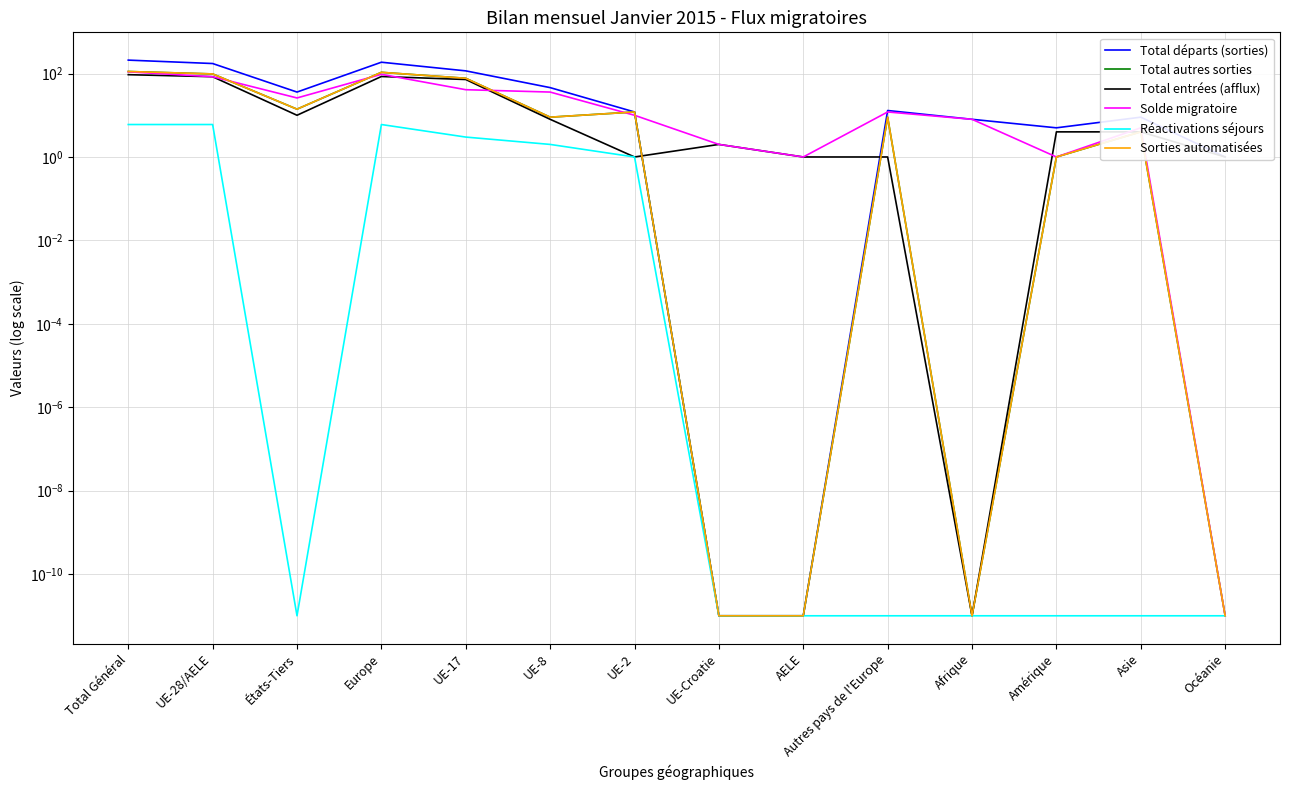

Reading left to right, list all the values displayed in this chart.

Total départs (sorties): Total Général=210.0	UE-28/AELE=174.0	États-Tiers=36.0	Europe=187.0	UE-17=116.0	UE-8=46.0	UE-2=12.0	UE-Croatie=0.0	AELE=0.0	Autres pays de l'Europe=13.0	Afrique=8.0	Amérique=5.0	Asie=9.0	Océanie=1.0
Total autres sorties: Total Général=112.0	UE-28/AELE=98.0	États-Tiers=14.0	Europe=107.0	UE-17=77.0	UE-8=9.0	UE-2=12.0	UE-Croatie=0.0	AELE=0.0	Autres pays de l'Europe=9.0	Afrique=0.0	Amérique=1.0	Asie=4.0	Océanie=0.0
Total entrées (afflux): Total Général=94.0	UE-28/AELE=84.0	États-Tiers=10.0	Europe=85.0	UE-17=72.0	UE-8=8.0	UE-2=1.0	UE-Croatie=2.0	AELE=1.0	Autres pays de l'Europe=1.0	Afrique=0.0	Amérique=4.0	Asie=4.0	Océanie=1.0
Solde migratoire: Total Général=110.0	UE-28/AELE=84.0	États-Tiers=26.0	Europe=96.0	UE-17=41.0	UE-8=36.0	UE-2=10.0	UE-Croatie=2.0	AELE=1.0	Autres pays de l'Europe=12.0	Afrique=8.0	Amérique=1.0	Asie=5.0	Océanie=0.0
Réactivations séjours: Total Général=6.0	UE-28/AELE=6.0	États-Tiers=0.0	Europe=6.0	UE-17=3.0	UE-8=2.0	UE-2=1.0	UE-Croatie=0.0	AELE=0.0	Autres pays de l'Europe=0.0	Afrique=0.0	Amérique=0.0	Asie=0.0	Océanie=0.0
Sorties automatisées: Total Général=112.0	UE-28/AELE=98.0	États-Tiers=14.0	Europe=107.0	UE-17=77.0	UE-8=9.0	UE-2=12.0	UE-Croatie=0.0	AELE=0.0	Autres pays de l'Europe=9.0	Afrique=0.0	Amérique=1.0	Asie=4.0	Océanie=0.0